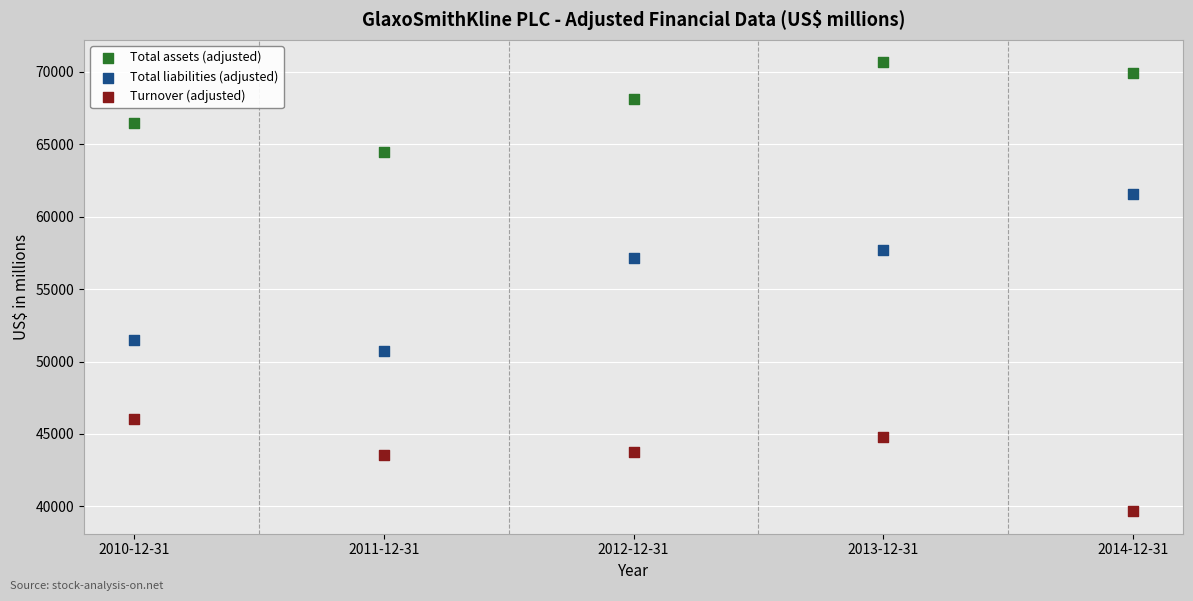

Which series contains the highest Y value?

Total assets (adjusted)